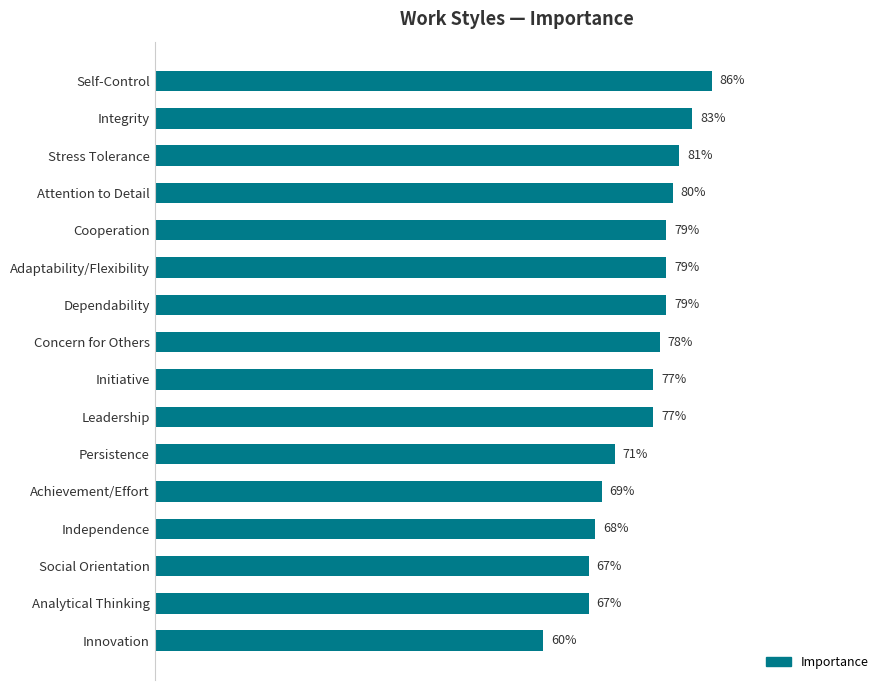

Where is the data nearest to the value 73?

Persistence